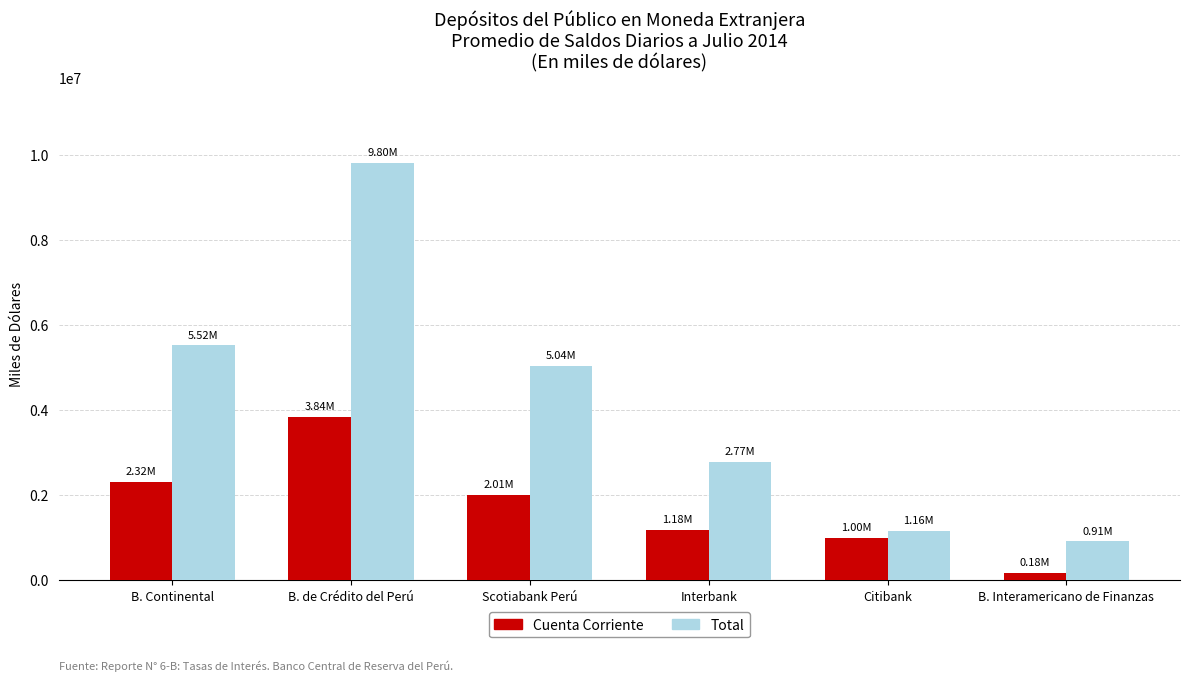

What is the difference between the maximum and second lowest values in the Total series?

8645224.0